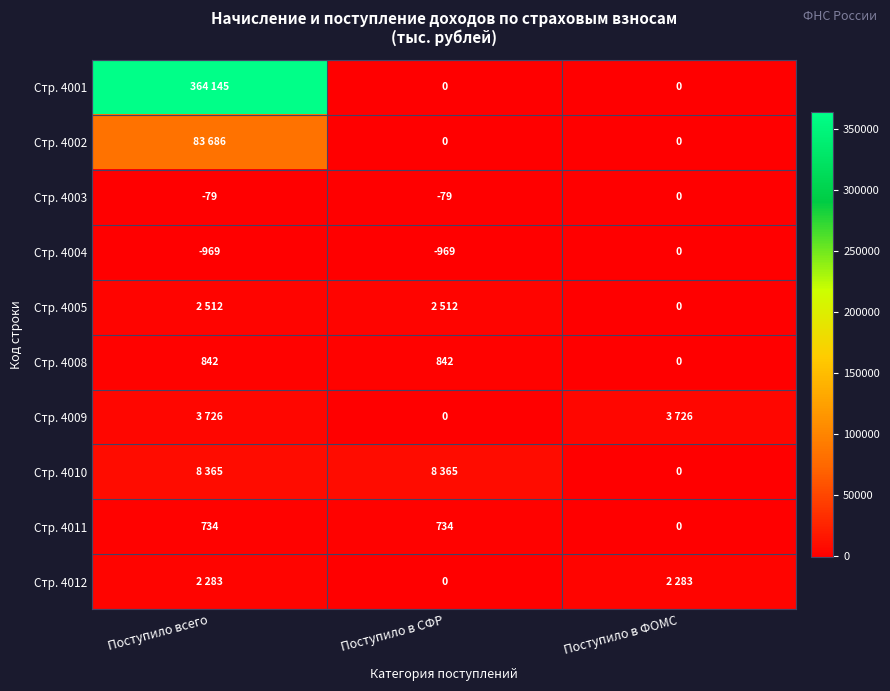

What is the sum of all Стр. 4003 values?

-158